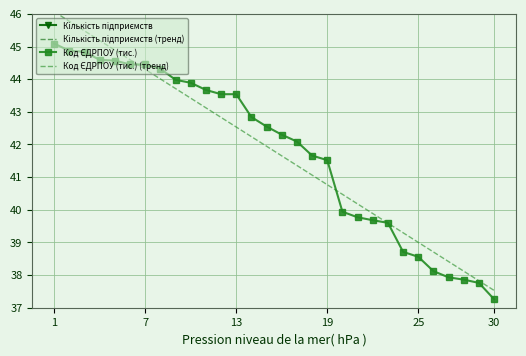

Count the number of data series in this chart.

4